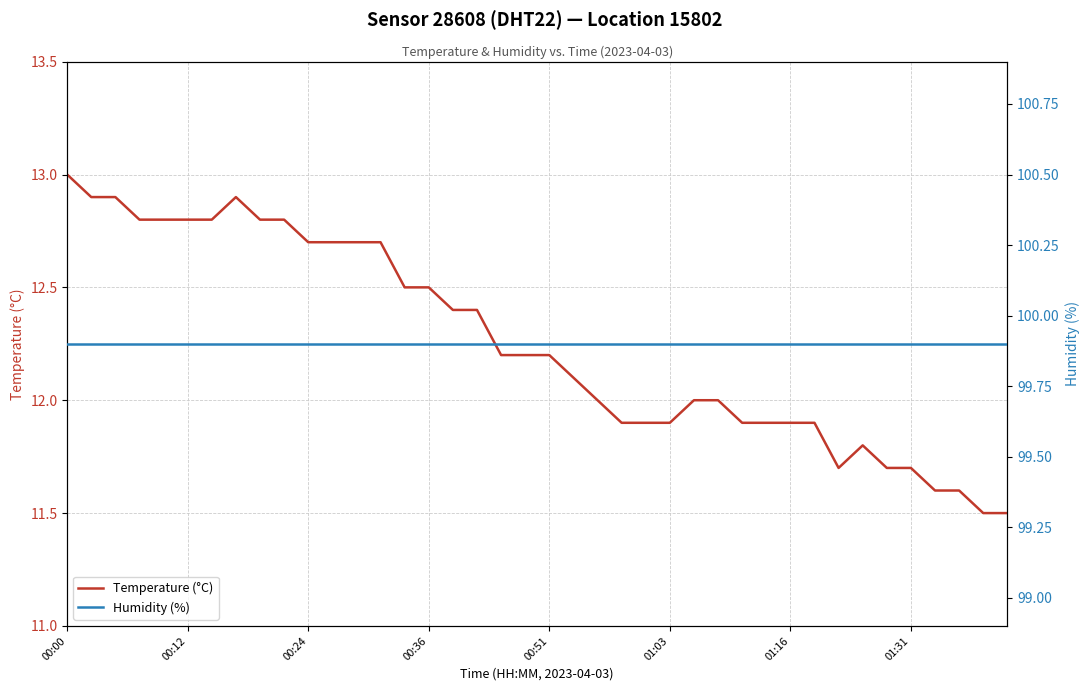

Which category has the lowest value in the Temperature (°C) series?

38